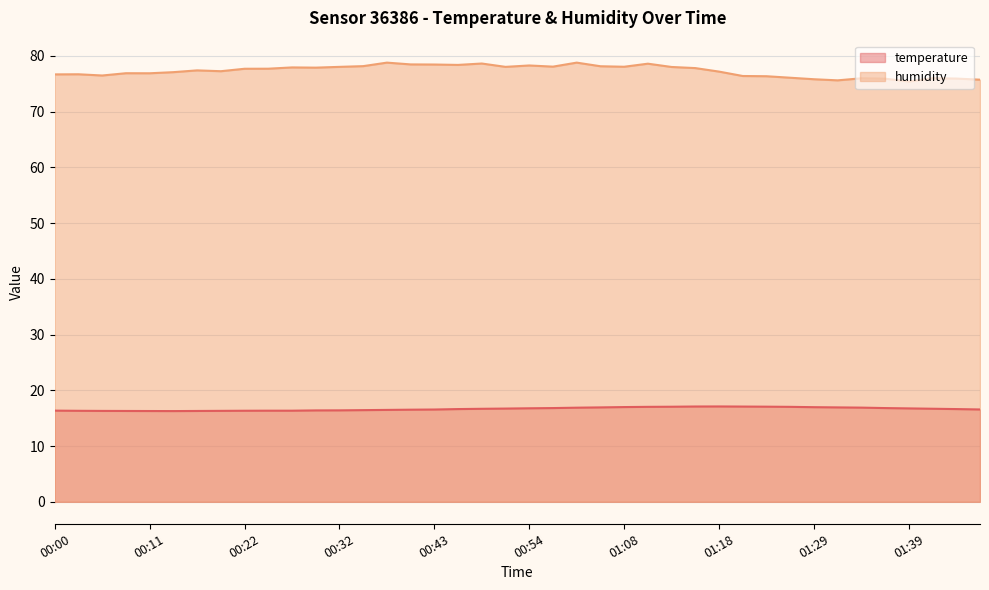

How many lines are shown in the chart?

2